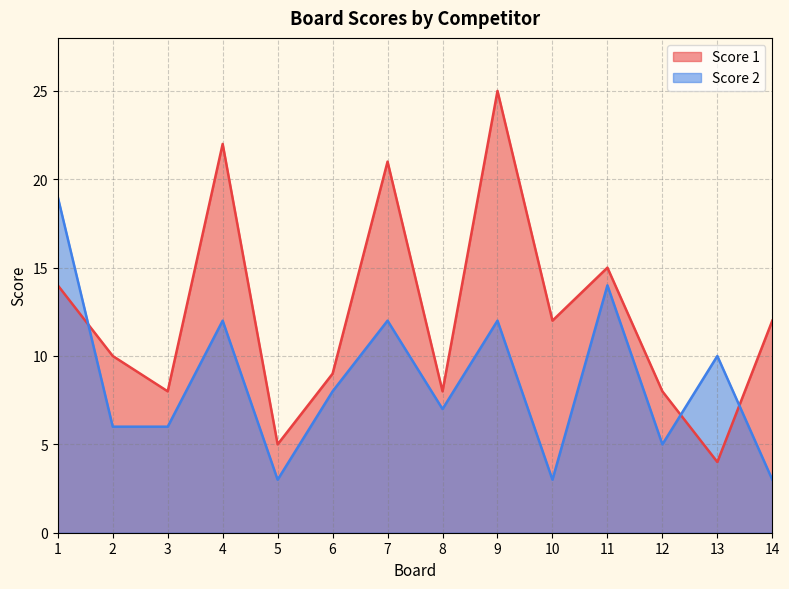

In Score 1, how many points are lower than both neighbors (excluding endpoints)?

5